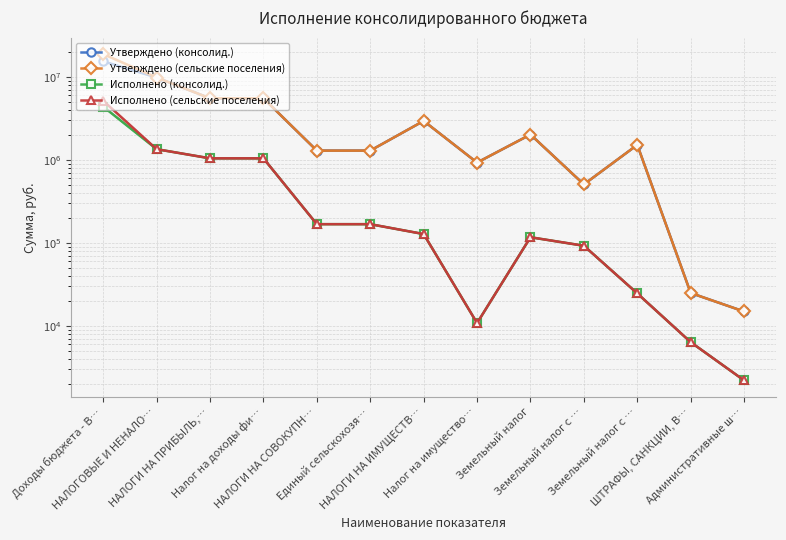

True or false: Исполнено (консолид.) and Утверждено (консолид.) cross at least once.

False